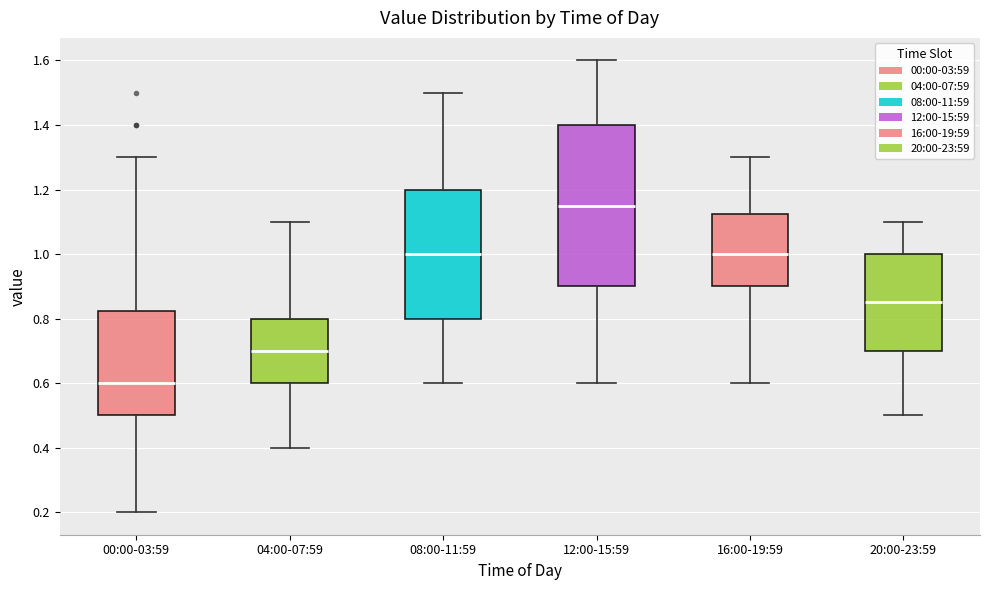

Where is the upper edge of the box for 16:00-19:59 on the y-axis? The values are not printed on the chart, so give them approximately, as read against the axis.

1.12